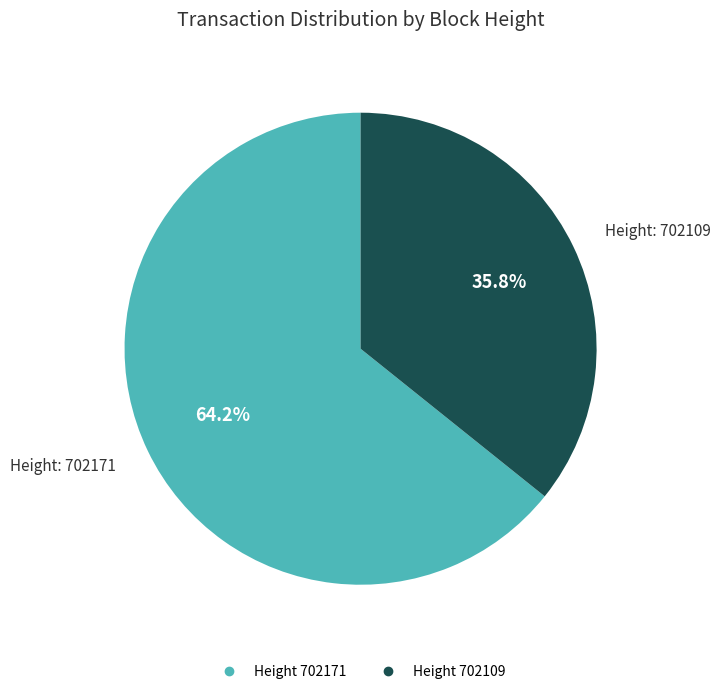

Is there any slice that represents more than half of the pie?

Yes